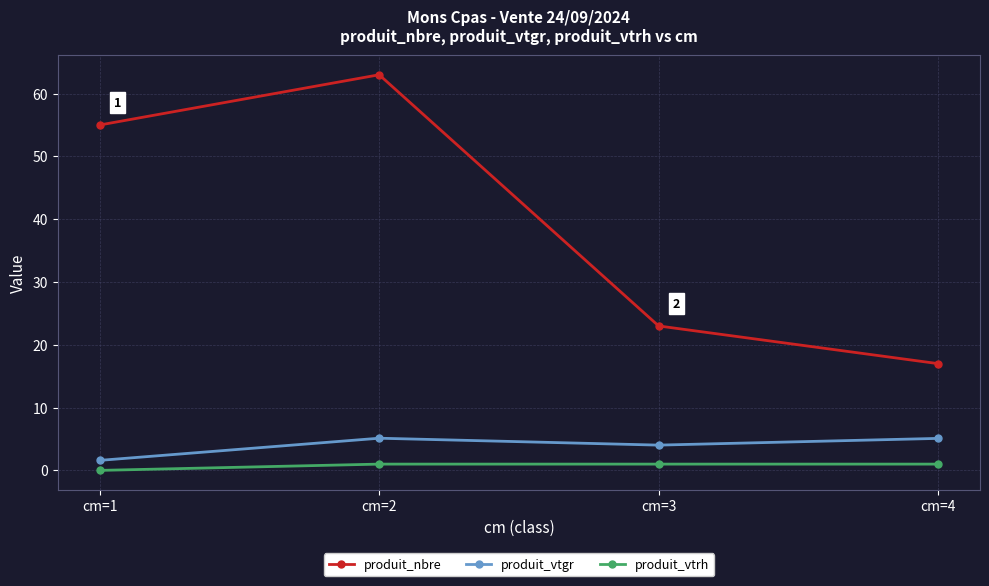

What is the difference between the second highest and minimum values in the produit_nbre series?

38.0